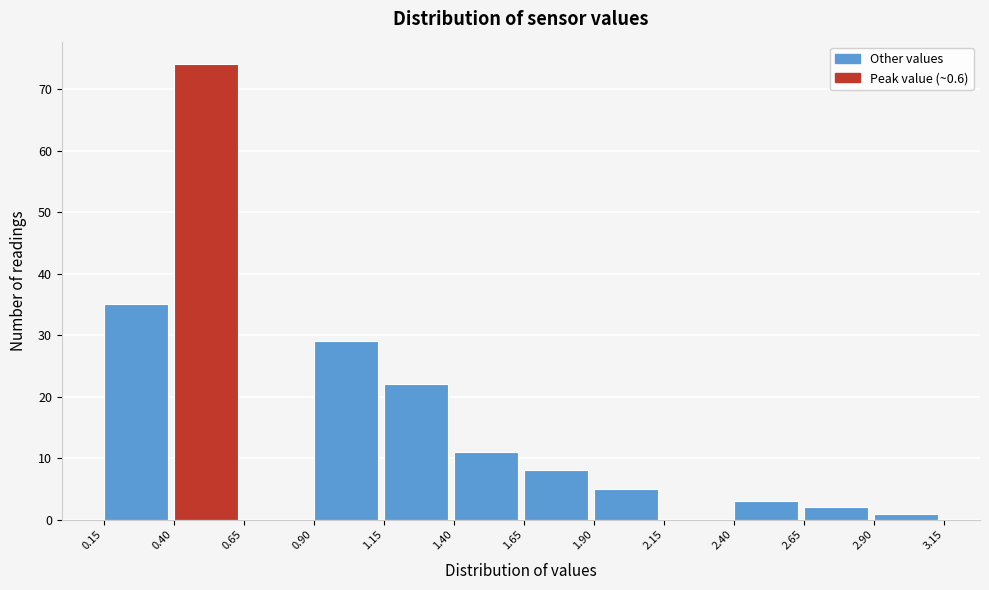

Reading left to right, transcribe this chart: for each bar, give the range it covers on the x-axis and its height. The values are not printed on the chart, so give them approximately, as read against the axis.

0.15 to 0.40: 35
0.40 to 0.65: 74
0.65 to 0.90: 0
0.90 to 1.15: 29
1.15 to 1.40: 22
1.40 to 1.65: 11
1.65 to 1.90: 8
1.90 to 2.15: 5
2.15 to 2.40: 0
2.40 to 2.65: 3
2.65 to 2.90: 2
2.90 to 3.15: 1